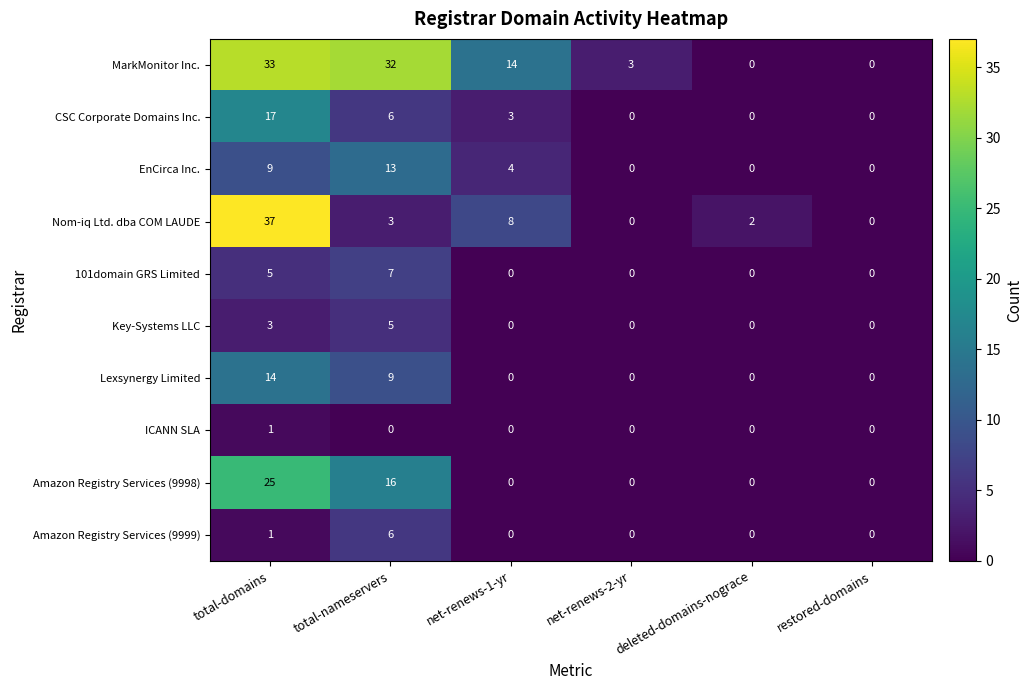

Which series has the largest total across all categories?

MarkMonitor Inc.